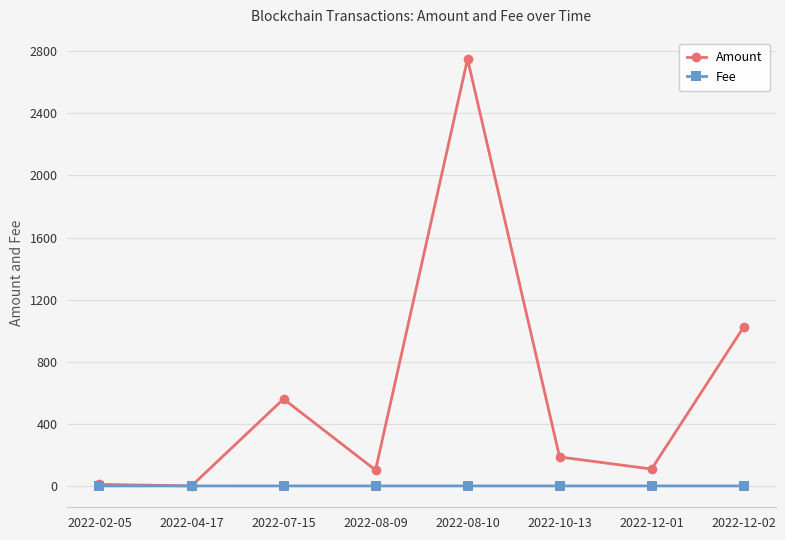

What is the label of the 5th point from the left?

2022-08-10